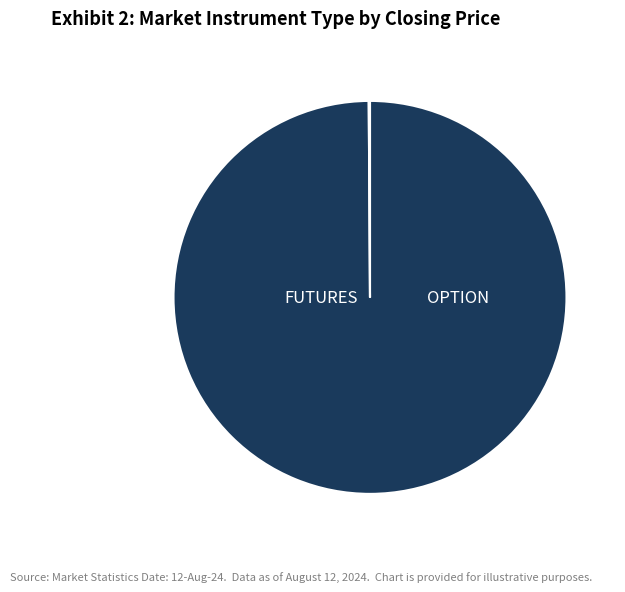

To the nearest percent, what percentage of the pie is OPTION?

2%